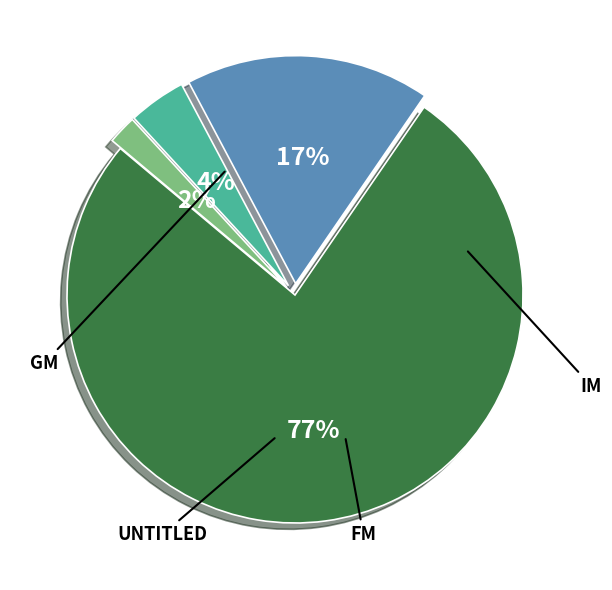

Does any single category account for the majority?

Yes